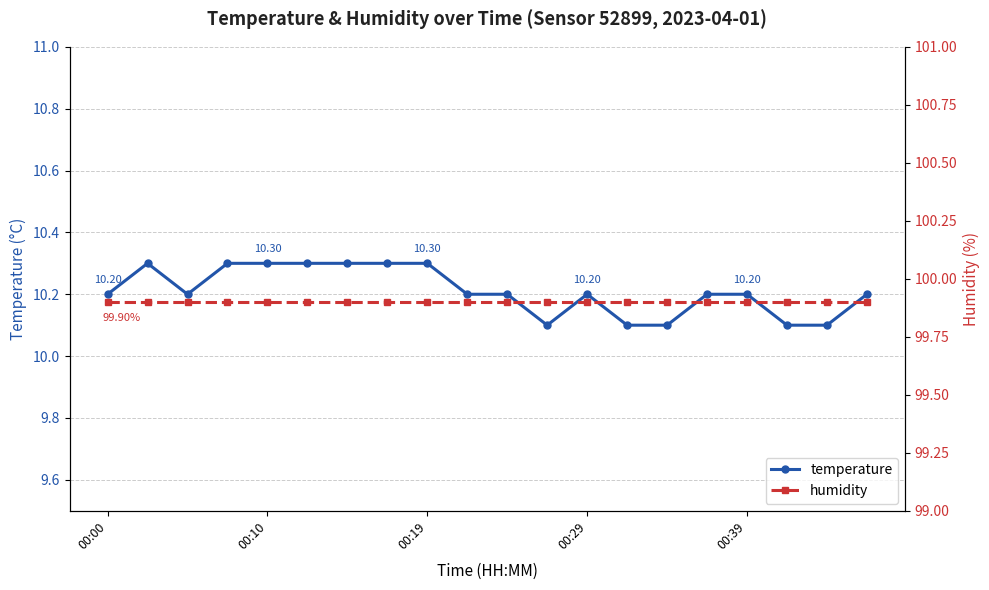

What is the average value of the humidity series?

99.9